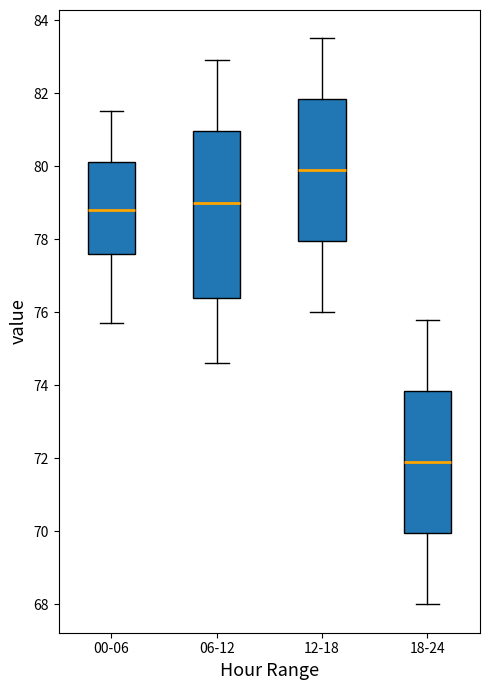

Reading left to right, transcribe this box plot: for each box, give where its median line is, the range the box spans, and where its two whiskers end, as read against the y-axis. The values are not printed on the chart, so give them approximately, as read against the axis.

00-06: median 78.8, box 77.6 to 80.2, whiskers 75.8 to 81.6
06-12: median 79.0, box 76.4 to 81.0, whiskers 74.6 to 83.0
12-18: median 80.0, box 78.0 to 81.8, whiskers 76.0 to 83.6
18-24: median 72.0, box 70.0 to 73.8, whiskers 68.0 to 75.8